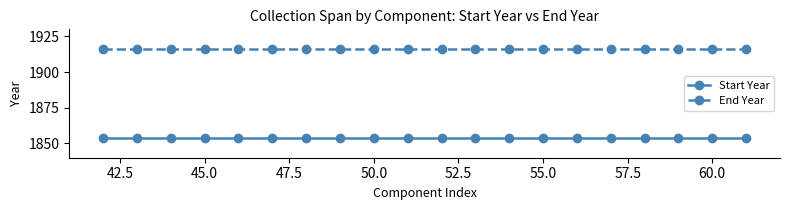

True or false: Start Year and End Year cross at least once.

False